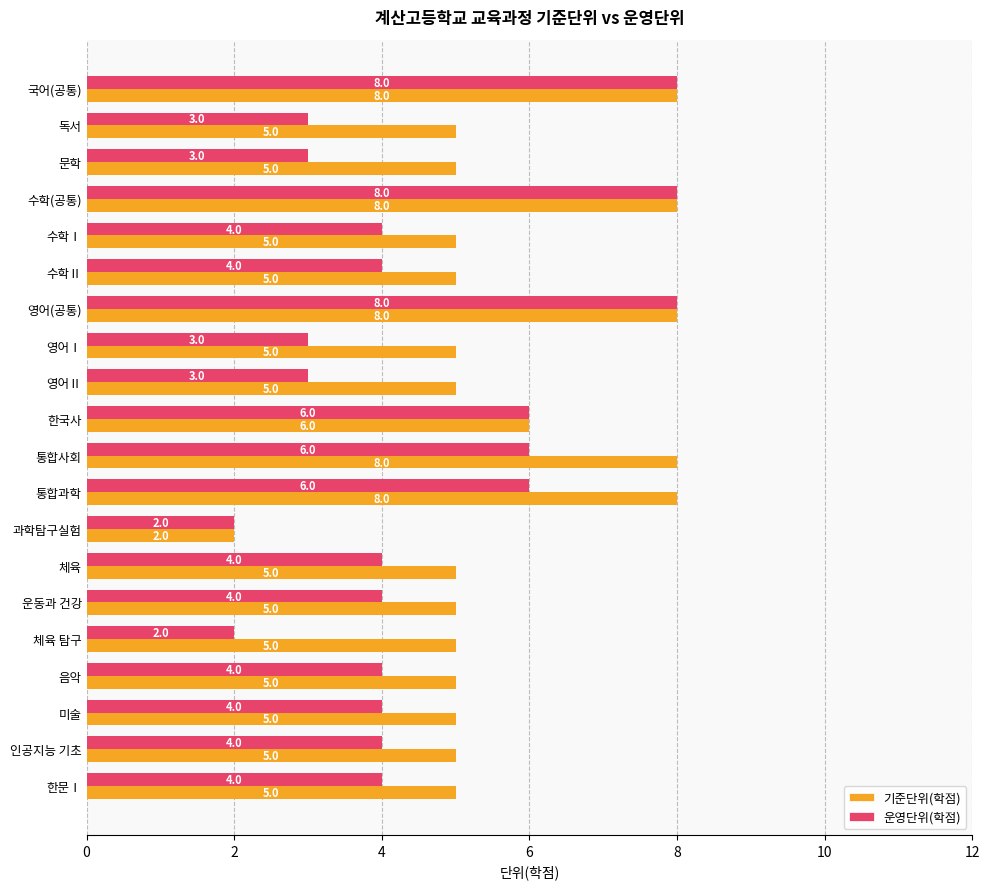

What is the highest value of the 기준단위(학점) series?

8